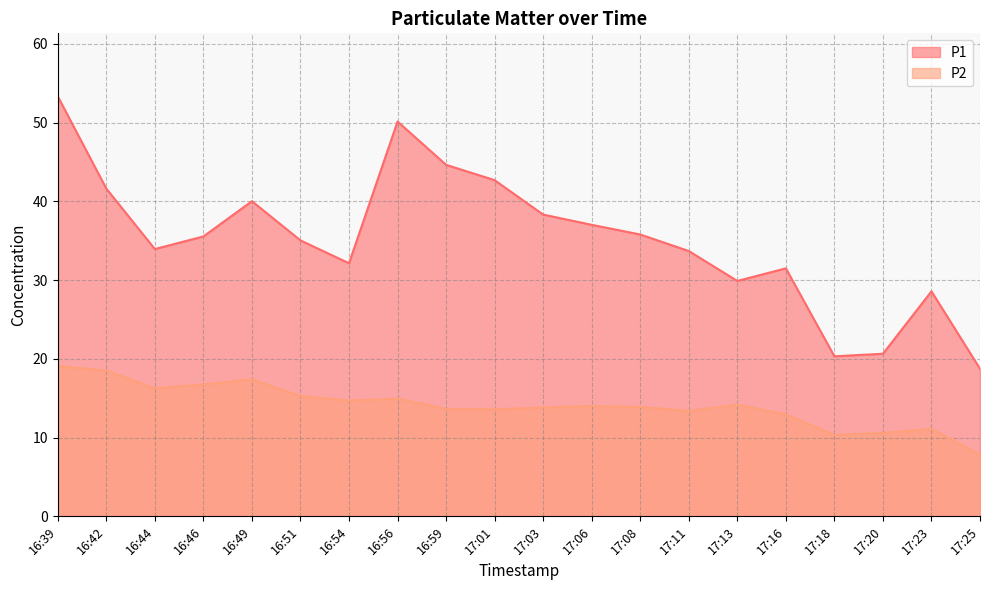

Does the chart display data point markers on the line(s)?

No